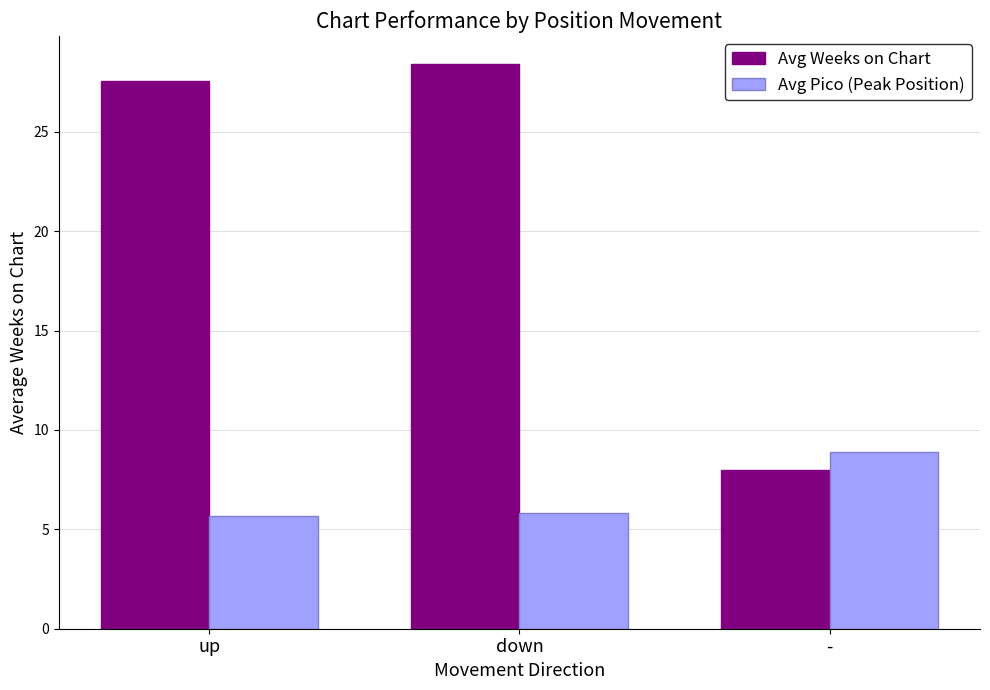

What position from the left is up?

1